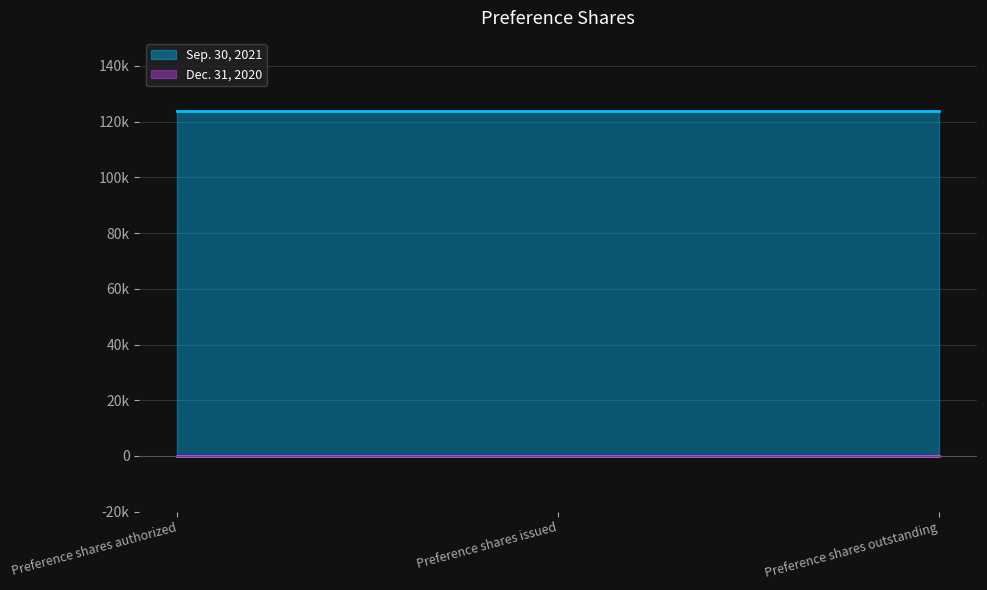

How many lines are shown in the chart?

2